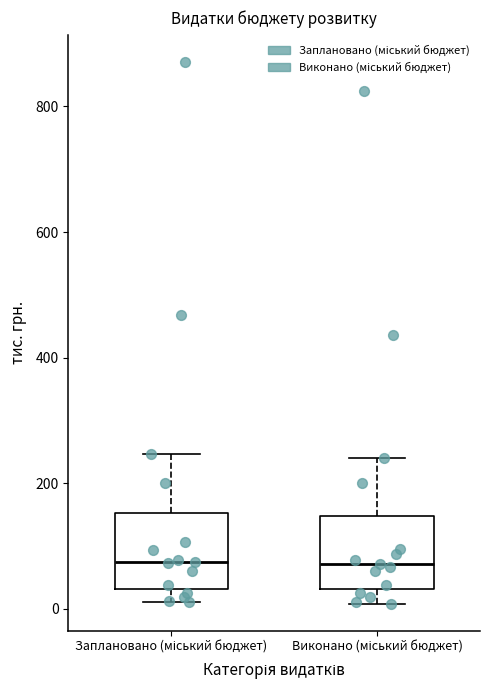

Reading left to right, transcribe this box plot: for each box, give where its median line is, the range the box spans, and where its two whiskers end, as read against the y-axis. The values are not printed on the chart, so give them approximately, as read against the axis.

Заплановано (міський бюджет): median 80, box 40 to 160, whiskers 20 to 240
Виконано (міський бюджет): median 80, box 40 to 140, whiskers 0 to 240